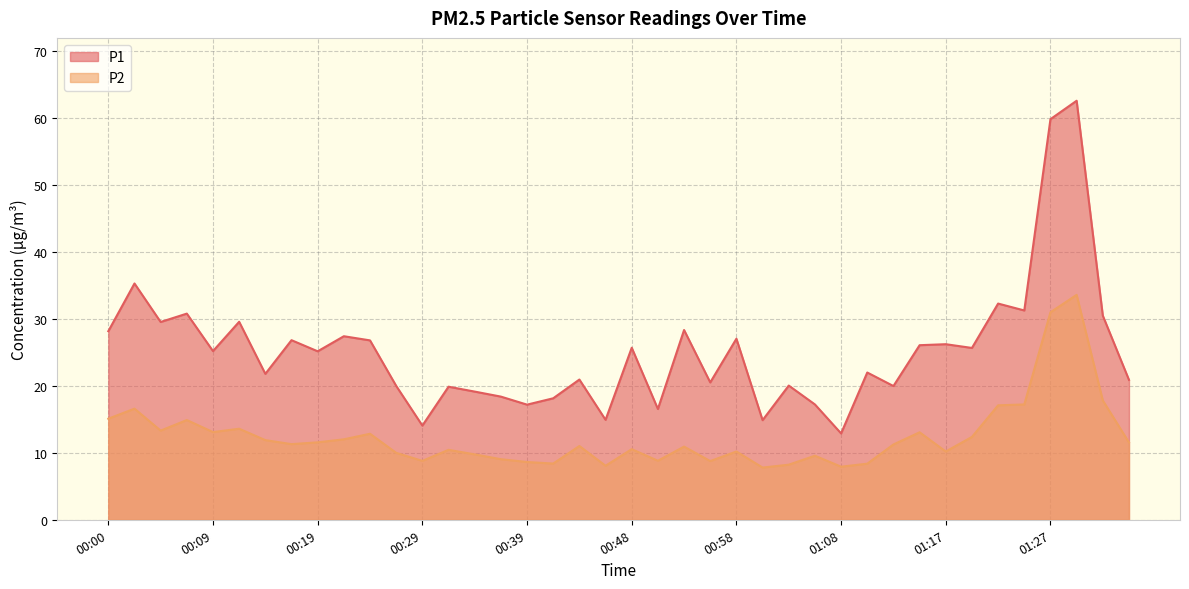

What is the value of the P1 point at the 11th from the left?

26.8